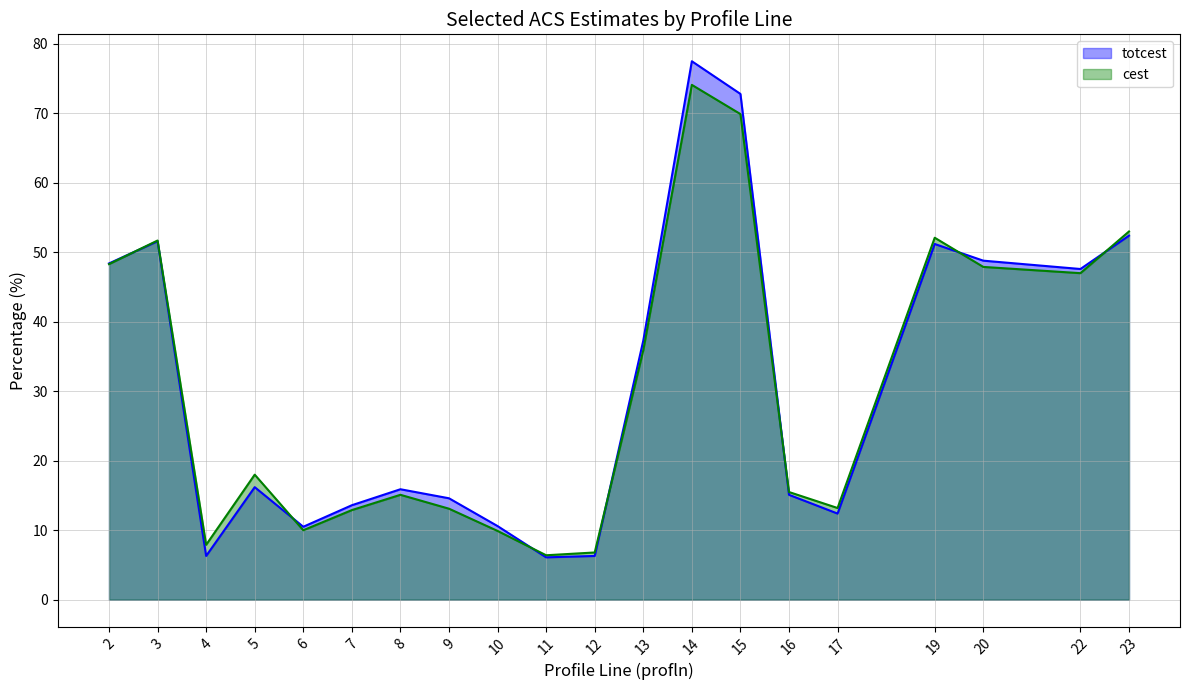

The value of totcest at 11 is 6.1. True or false?

True